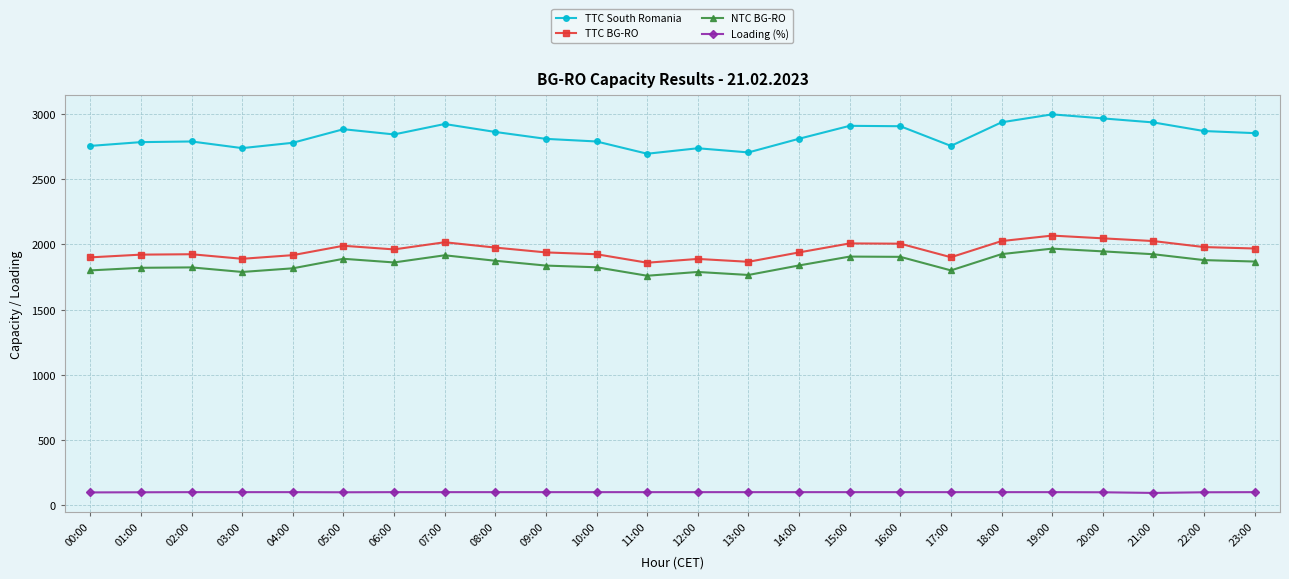

What is the label of the 10th point from the right?

14:00